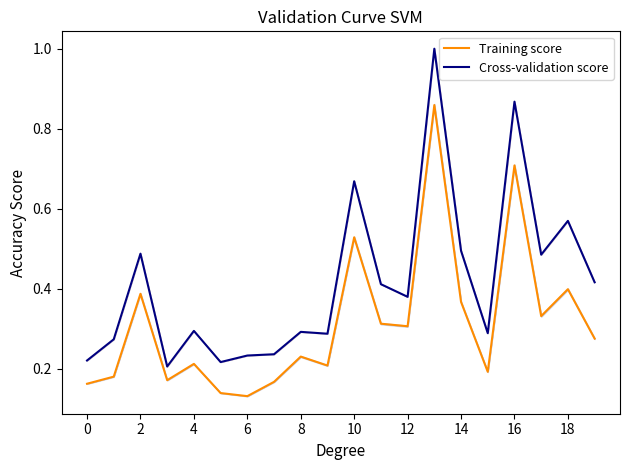

True or false: Cross-validation score and Training score intersect in this chart.

False